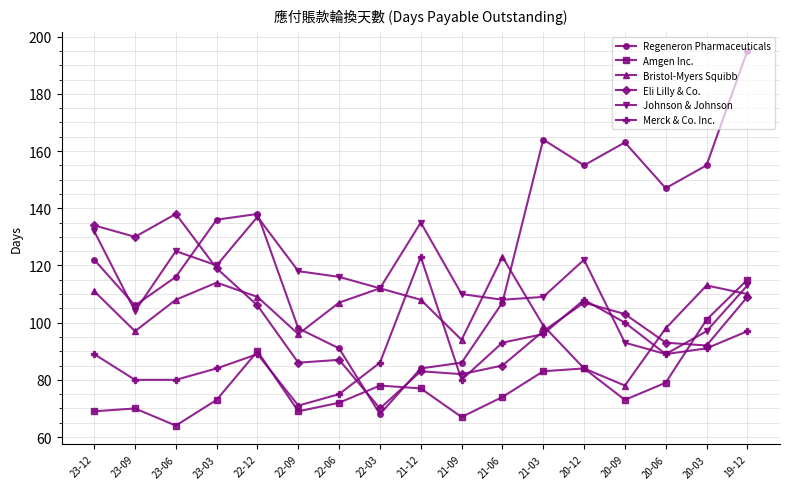

Reading right to left, transcribe all the data shown in this chart.

Regeneron Pharmaceuticals: 195	155	147	163	155	164	107	86	84	68	91	98	138	136	116	106	122
Amgen Inc.: 115	101	79	73	84	83	74	67	77	78	72	69	90	73	64	70	69
Bristol-Myers Squibb: 110	113	98	78	84	99	123	94	108	112	107	96	109	114	108	97	111
Eli Lilly & Co.: 109	92	93	103	107	97	85	82	83	70	87	86	106	119	138	130	134
Johnson & Johnson: 113	97	89	93	122	109	108	110	135	112	116	118	137	120	125	104	132
Merck & Co. Inc.: 97	91	89	100	108	96	93	80	123	86	75	71	89	84	80	80	89